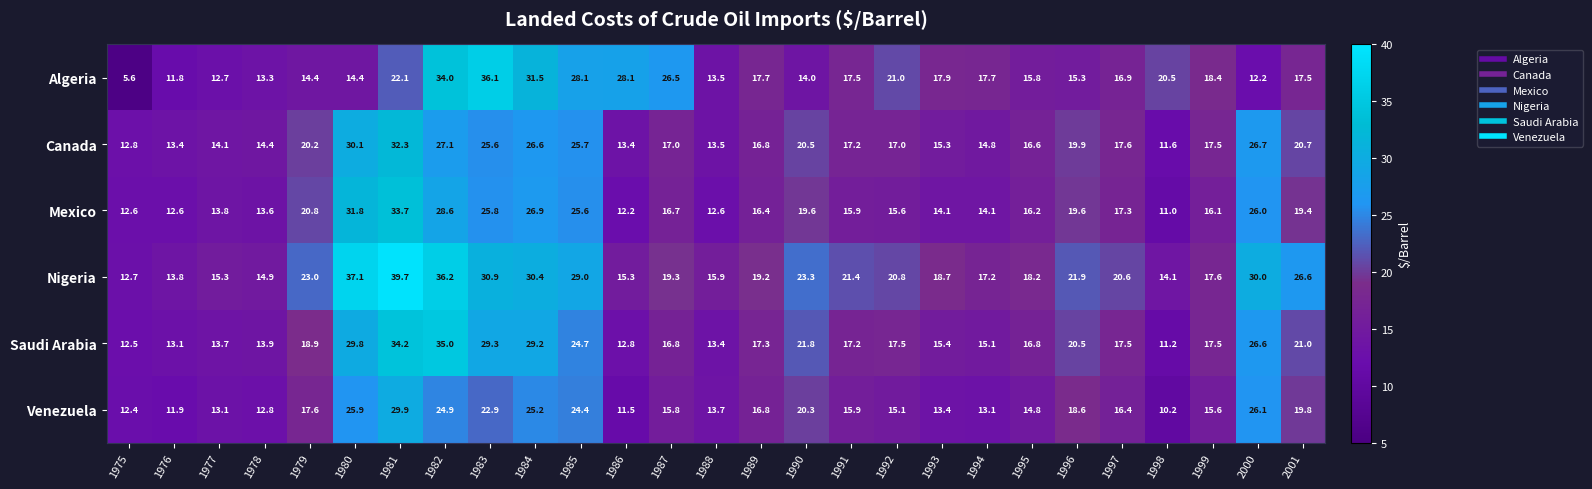

True or false: Nigeria has a value of 21.4 at 1991.

True